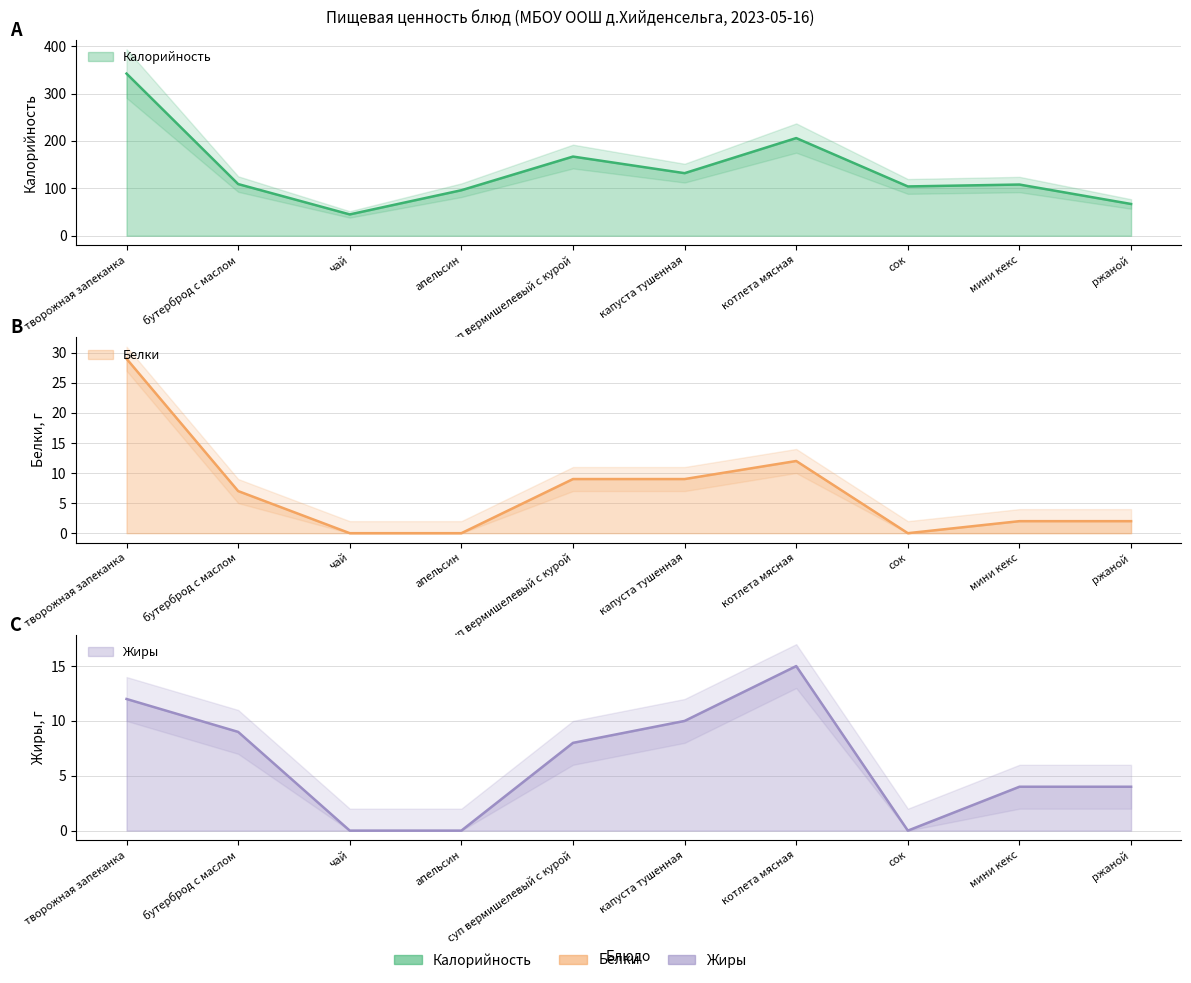

What is the difference between the maximum and minimum values in the Белки series?

29